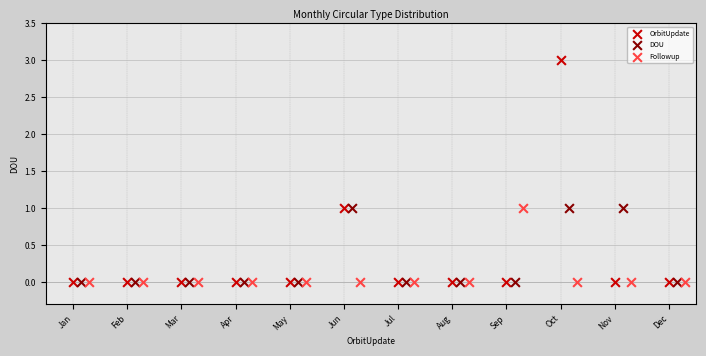

Which series reaches the maximum Y coordinate?

OrbitUpdate